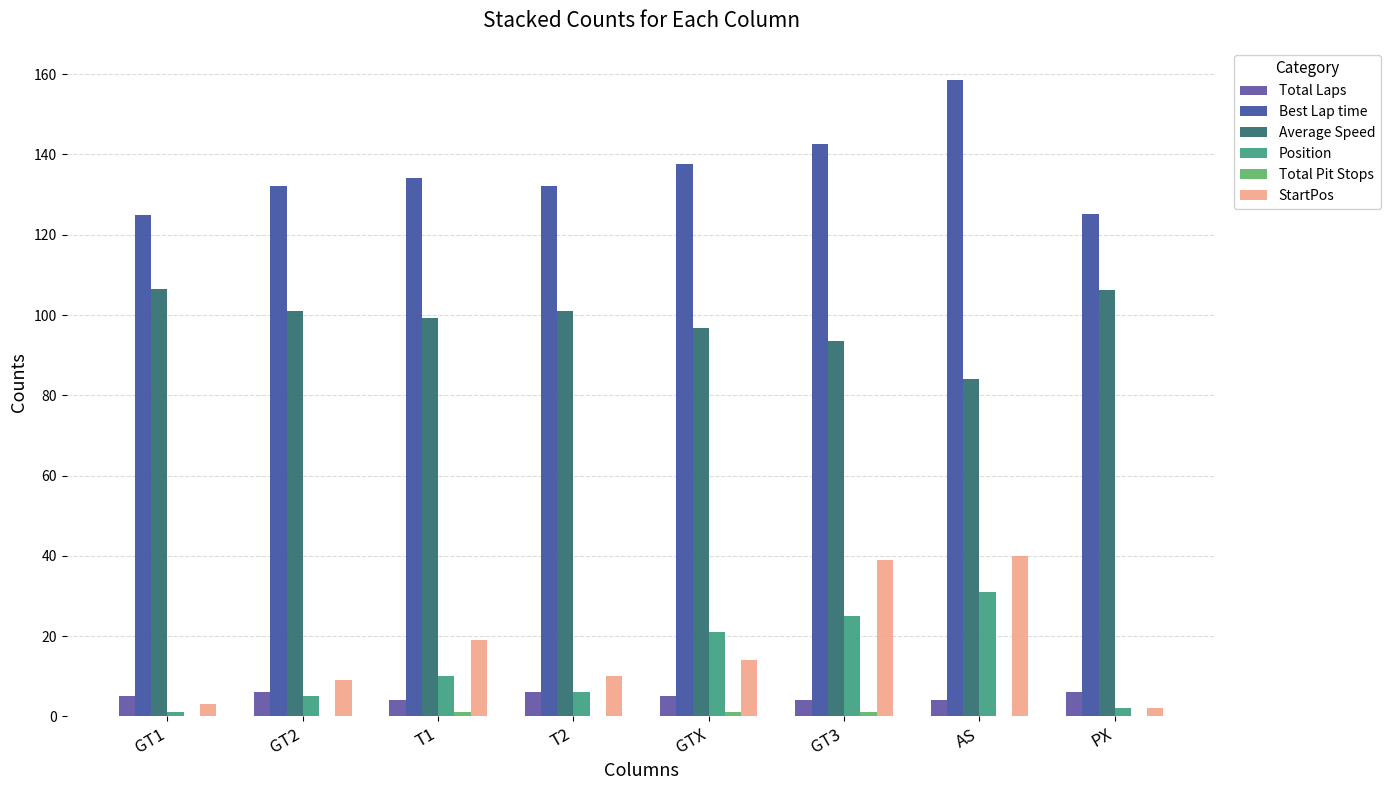

True or false: StartPos has a value of 14.0 at GTX.

True